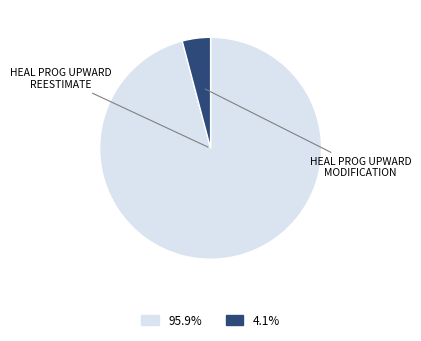

Does any single category account for the majority?

Yes